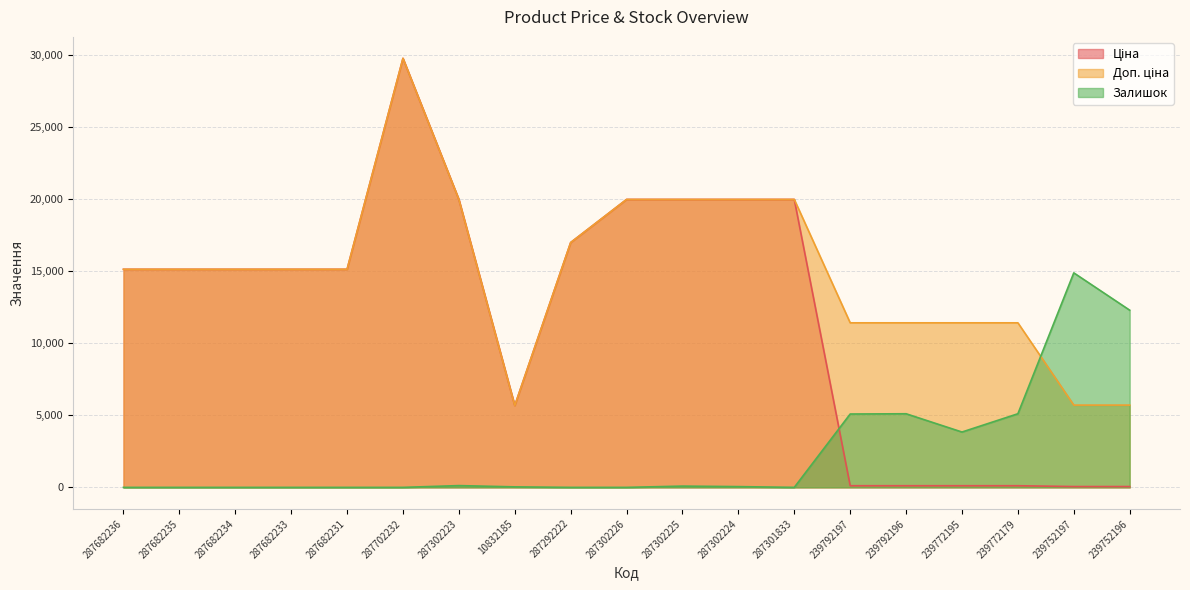

What is the sum of all Доп. ціна values?

284868.2